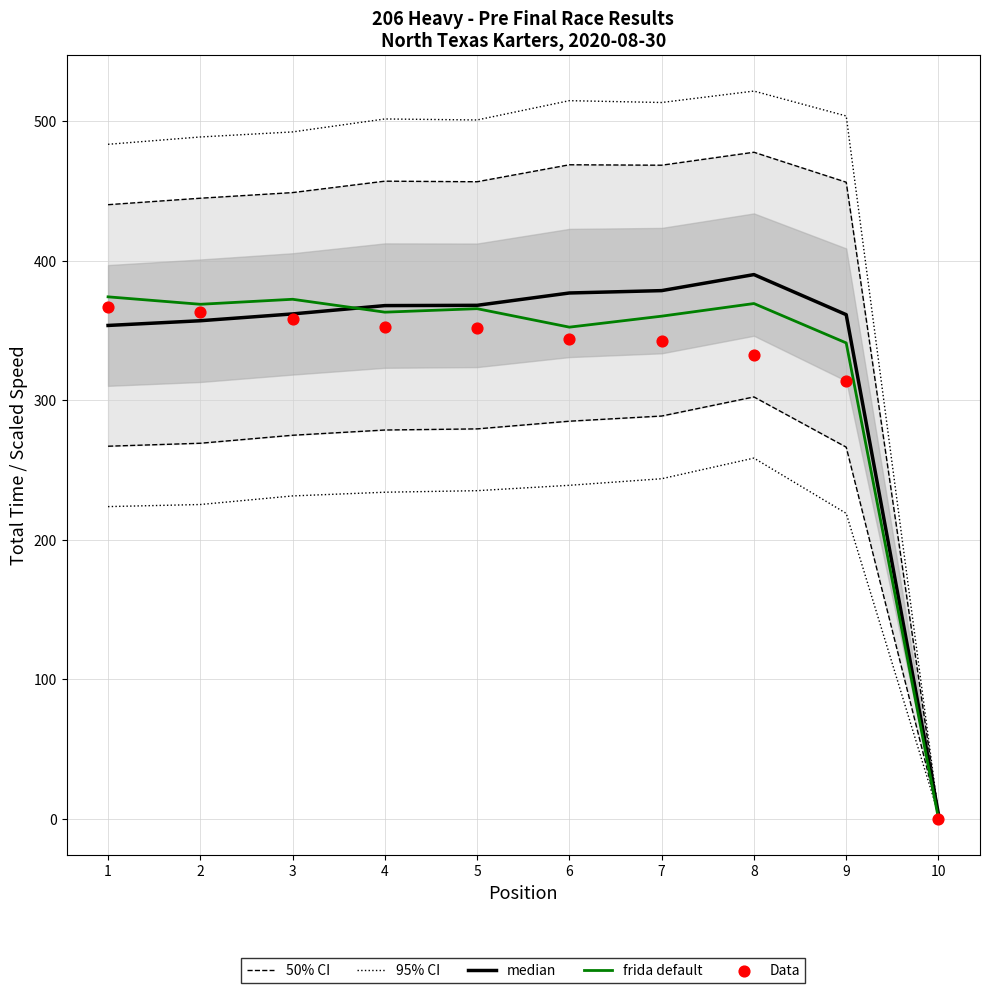

Is the value of Data at 4 greater than the value of frida default at 9?

Yes